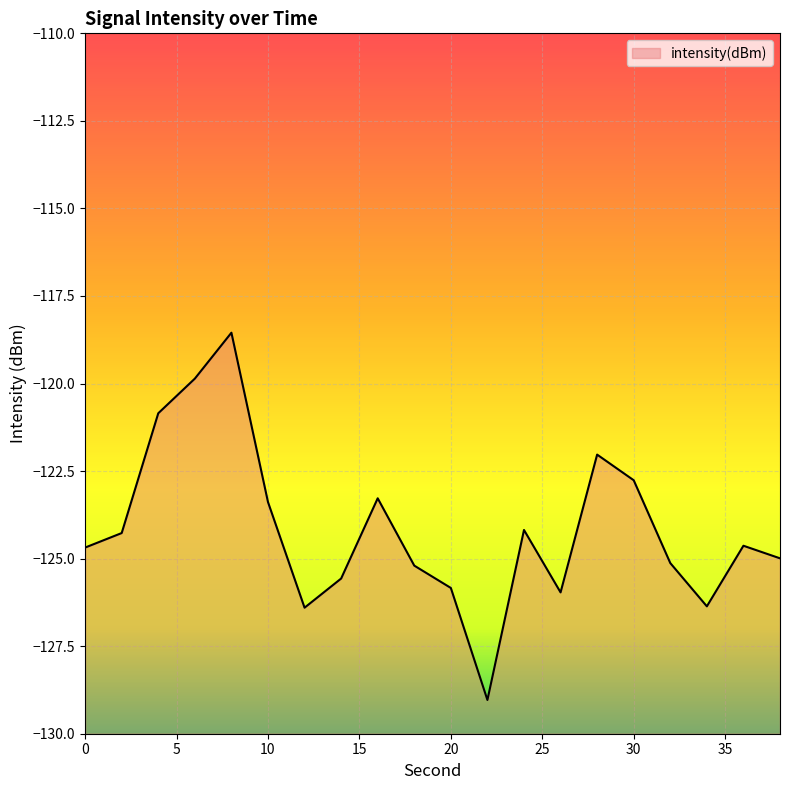

Where does the data first go above -124?

4